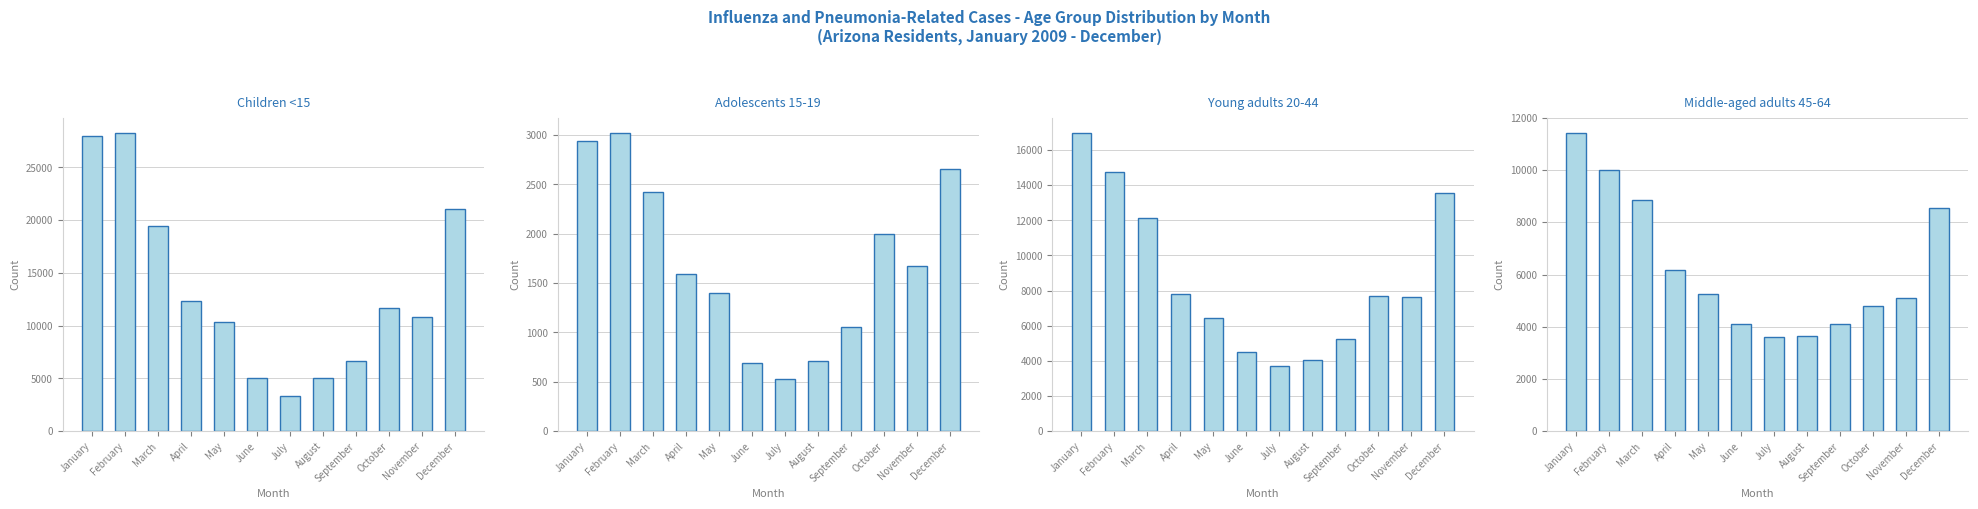

What is the difference between the maximum and minimum values in the Adolescents 15-19 series?

2498